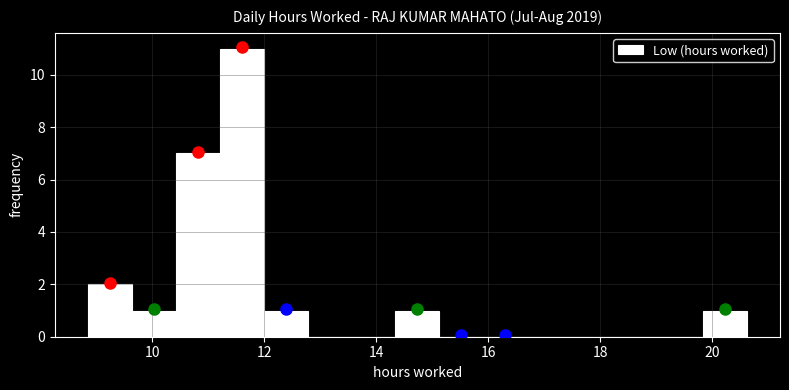

Read against the x-axis, roughly where is the centre of the tallest bar?

11.6